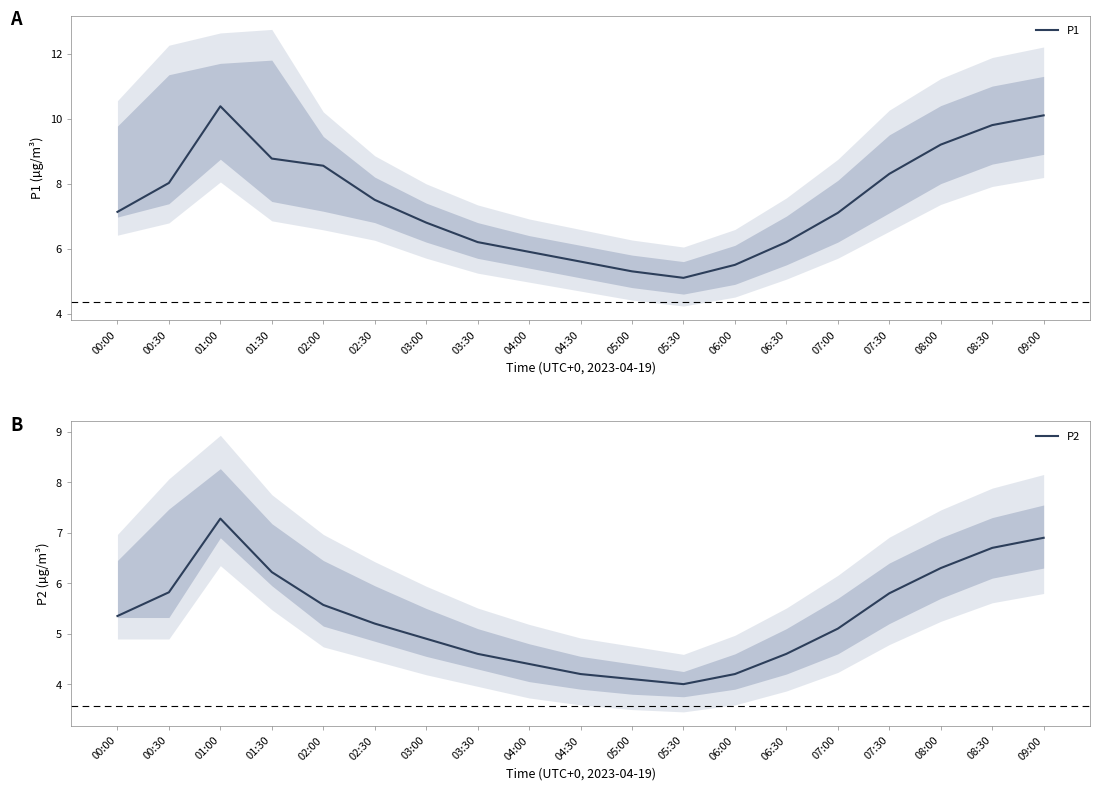

What is the difference between the P1 values at 08:30 and 06:30?

3.6